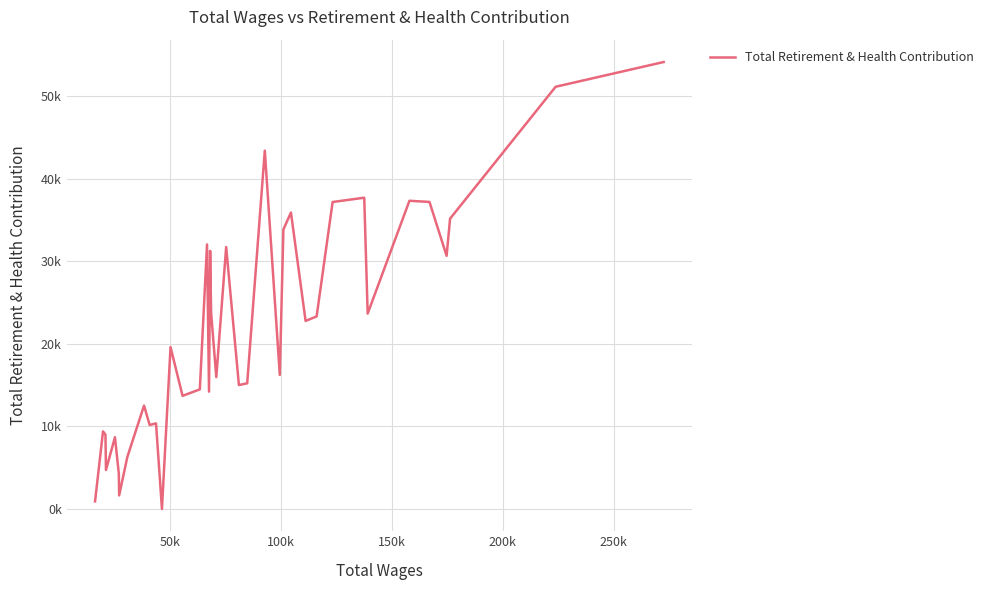

Is this an area chart (filled region under the line)?

No